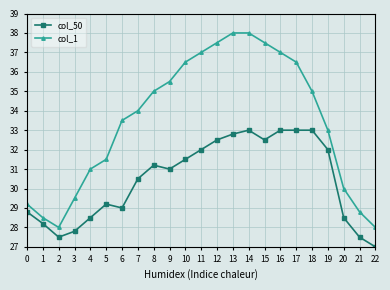

True or false: col_50 and col_1 intersect in this chart.

False